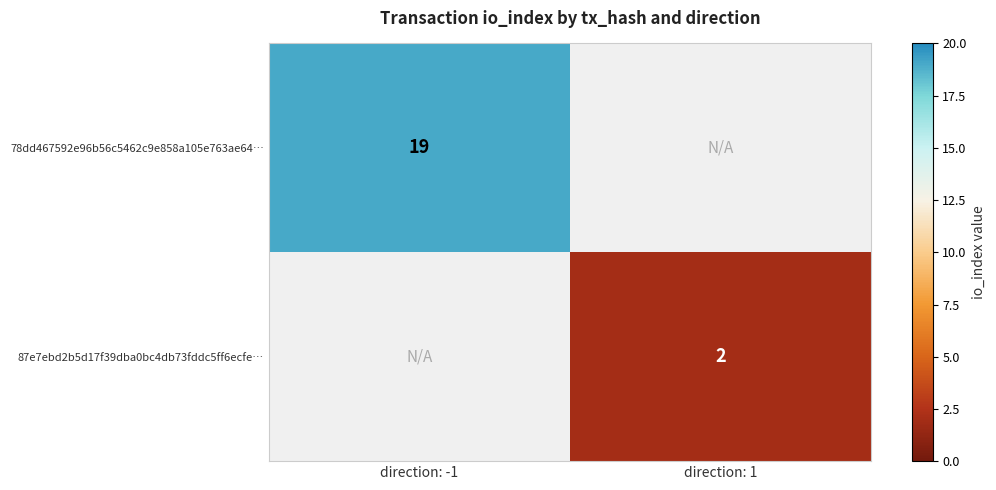

Is it true that 87e7ebd2b5d17f39dba0bc4db73fddc5ff6ecfe… equals 1 at direction: 1?

False